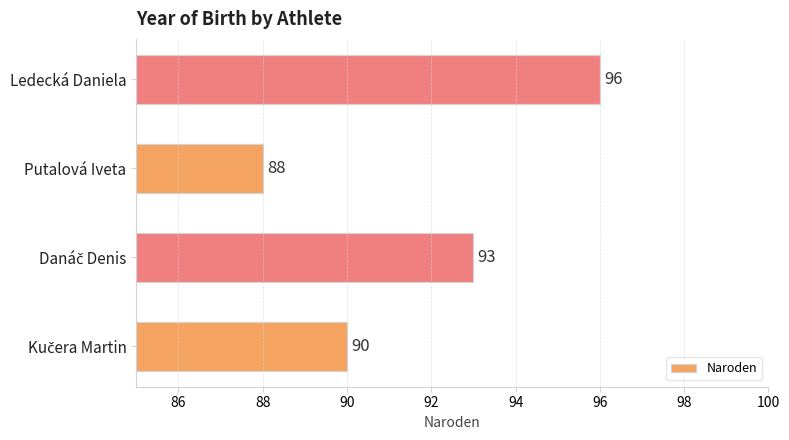

The chart shows a value of 88 at Putalová Iveta. True or false?

True